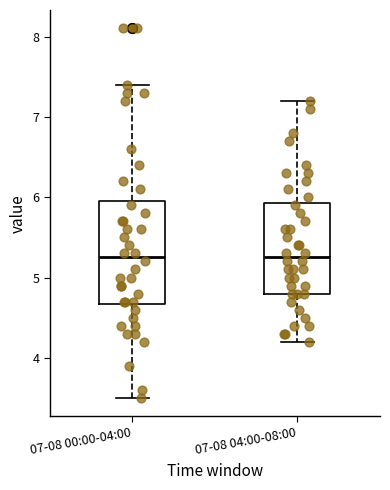

Reading left to right, read every box against the y-axis: the position of its median line, the range the box covers, and the ends of its whiskers. The values are not printed on the chart, so give them approximately, as read against the axis.

07-08 00:00-04:00: median 5.3, box 4.7 to 6.0, whiskers 3.5 to 7.4
07-08 04:00-08:00: median 5.3, box 4.8 to 5.9, whiskers 4.2 to 7.2